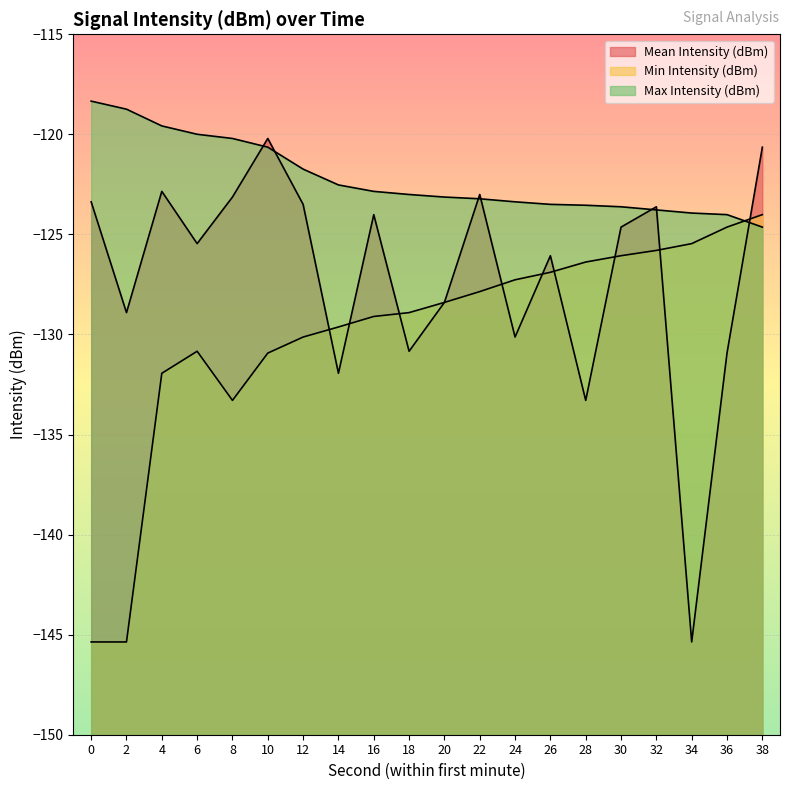

Reading left to right, extract all data points from this chart.

Mean Intensity (dBm): -123.4	-128.9	-122.8	-125.5	-123.1	-120.2	-123.5	-131.9	-124.0	-130.8	-128.4	-123.0	-130.1	-126.1	-133.3	-124.6	-123.6	-145.4	-130.9	-120.6
Min Intensity (dBm): -145.4	-145.4	-131.9	-130.8	-133.3	-130.9	-130.1	-129.6	-129.1	-128.9	-128.4	-127.9	-127.3	-126.9	-126.4	-126.1	-125.8	-125.5	-124.6	-124.0
Max Intensity (dBm): -118.3	-118.7	-119.6	-120.0	-120.2	-120.6	-121.7	-122.5	-122.8	-123.0	-123.1	-123.2	-123.4	-123.5	-123.5	-123.6	-123.8	-123.9	-124.0	-124.6